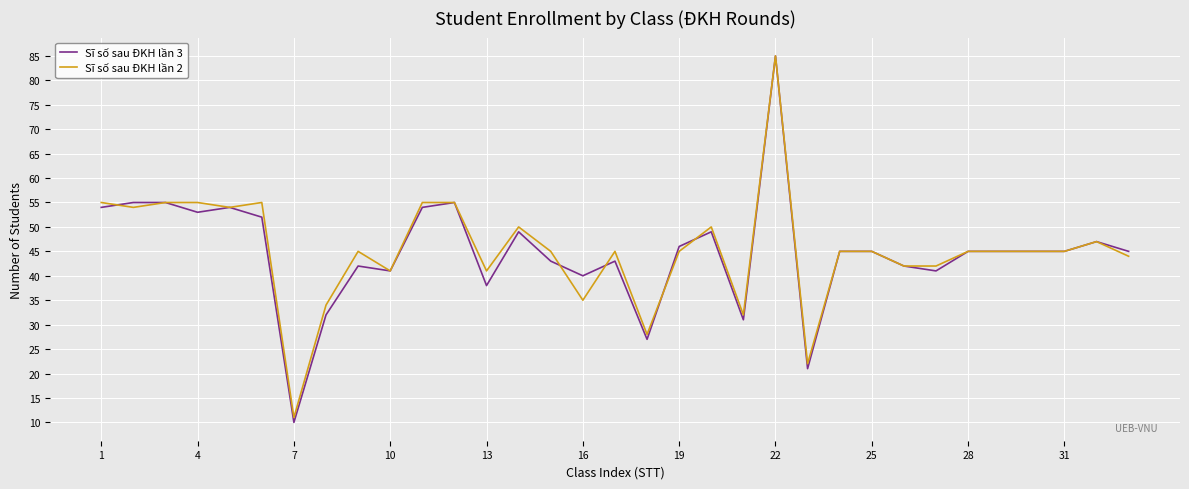

Which series has the widest spread of values?

Sĩ số sau ĐKH lần 3